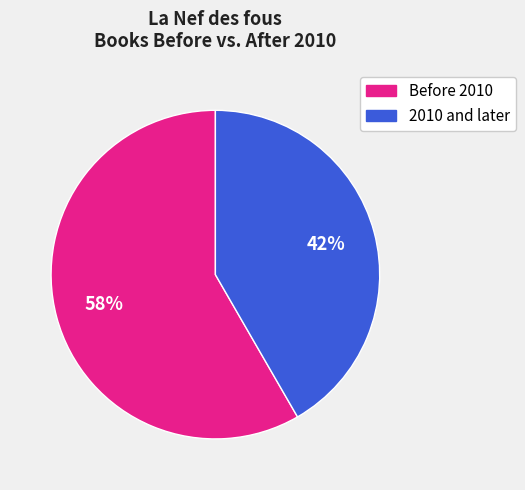

To the nearest percent, what is the average slice percentage?

50%